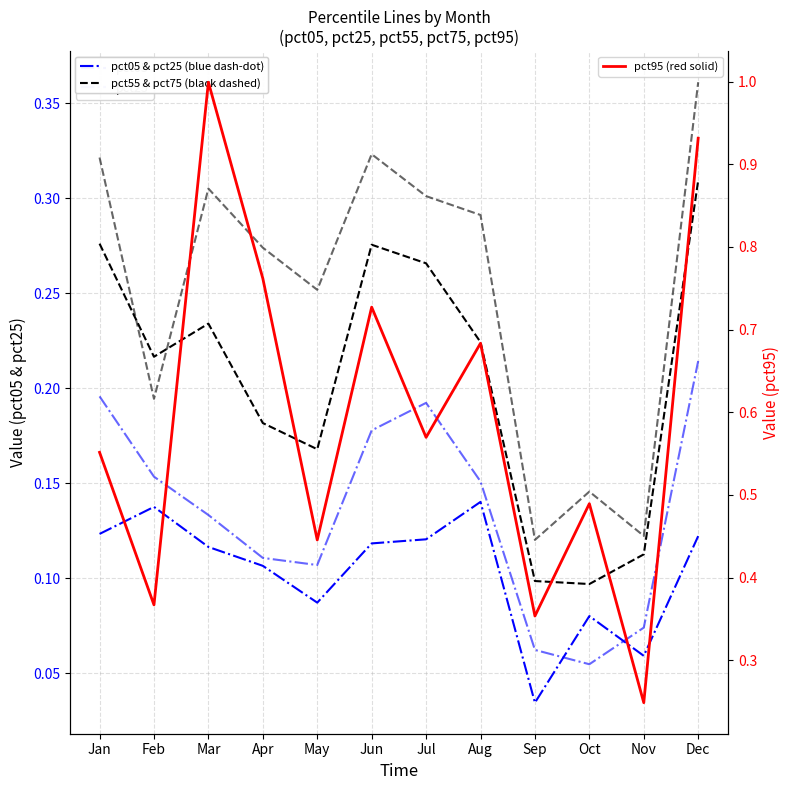

Rank the series by their maximum value, from highest to lowest.

pct95, pct75, pct55, pct25, pct05